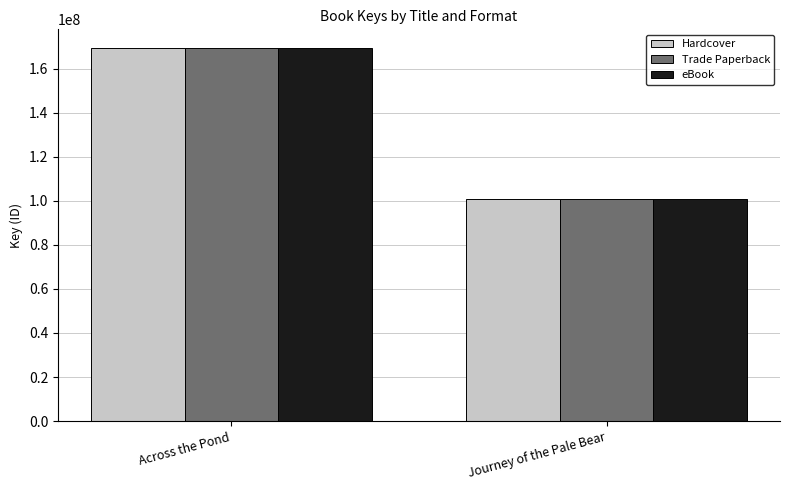

Where is eBook nearest to the value 135046679?

Journey of the Pale Bear